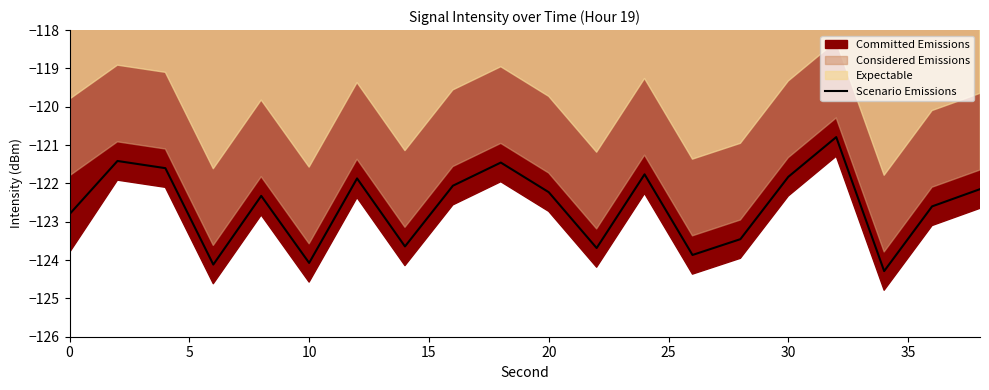

The value of Scenario Emissions at 30 is -121.8. True or false?

True